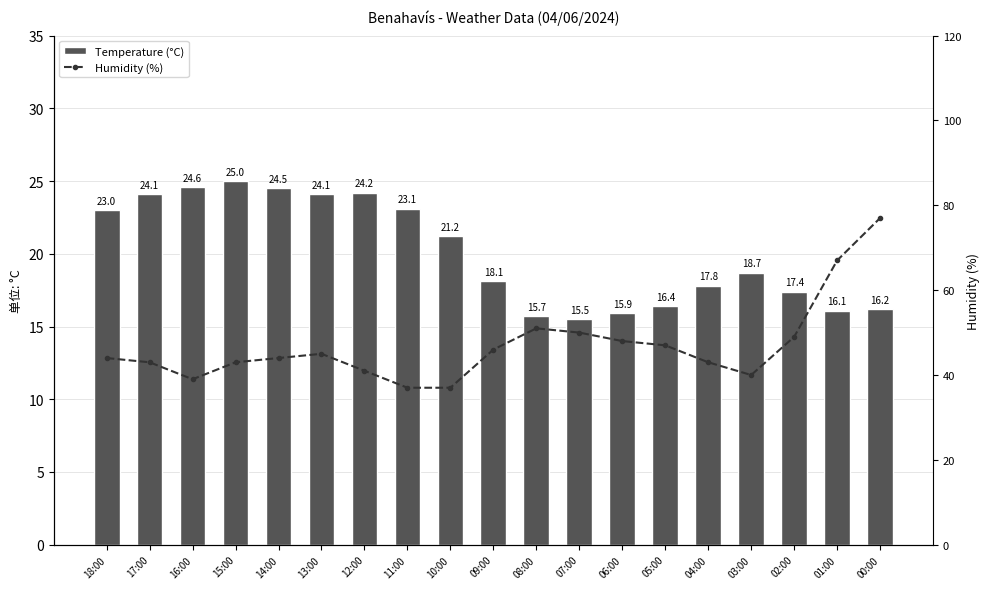

What is the sum of the Temperature (°C) values at 01:00 and 08:00?

31.8